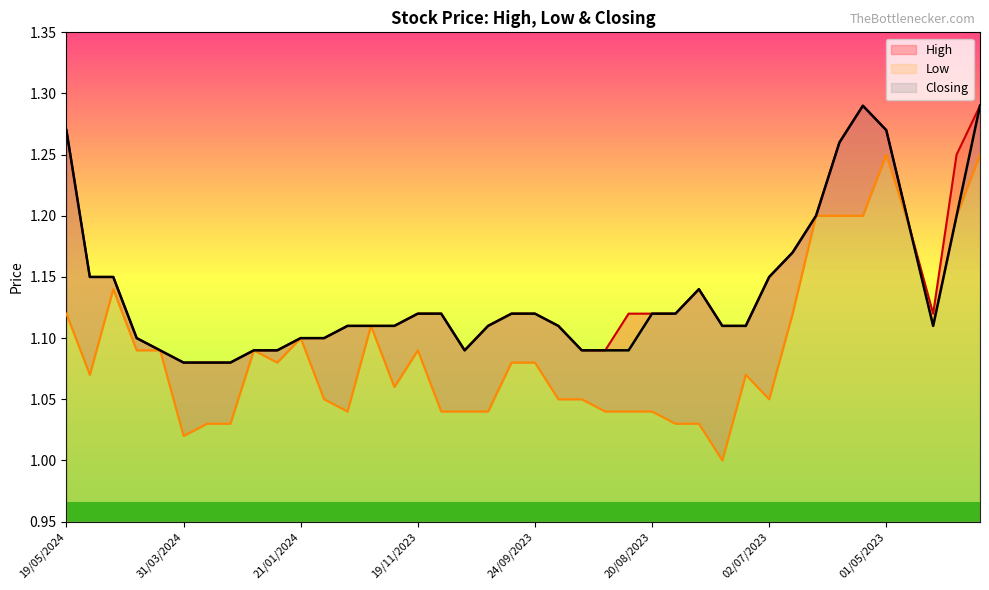

At how many categories does at least one series exceed 1?

40